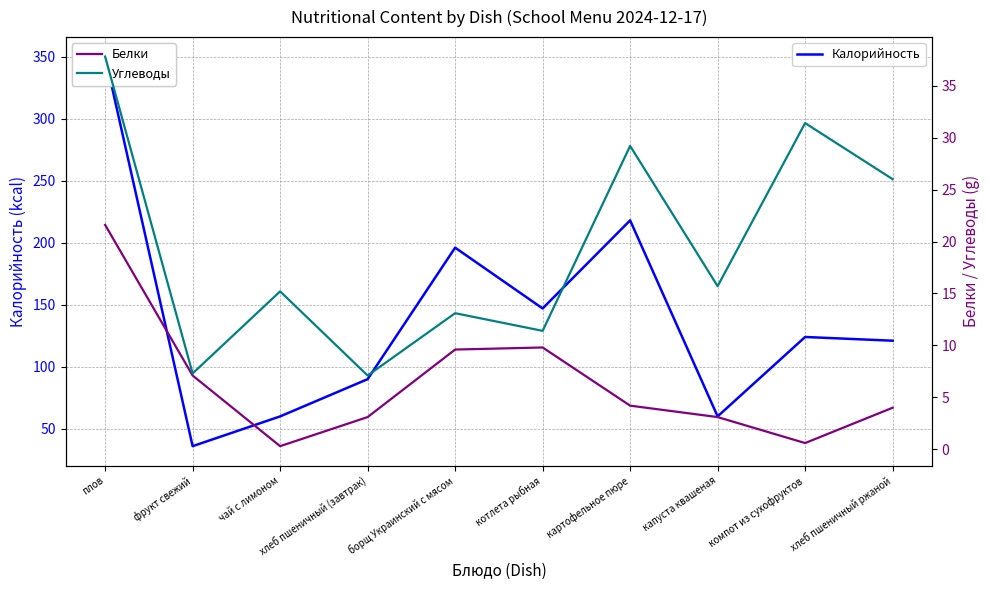

Reading left to right, extract all data points from this chart.

Калорийность: 350.0	36.0	60.0	90.0	196.0	147.0	218.0	60.0	124.0	121.0
Белки: 21.6	7.1	0.3	3.1	9.6	9.8	4.2	3.1	0.6	4.0
Углеводы: 37.8	7.3	15.2	7.1	13.1	11.4	29.2	15.7	31.4	26.0